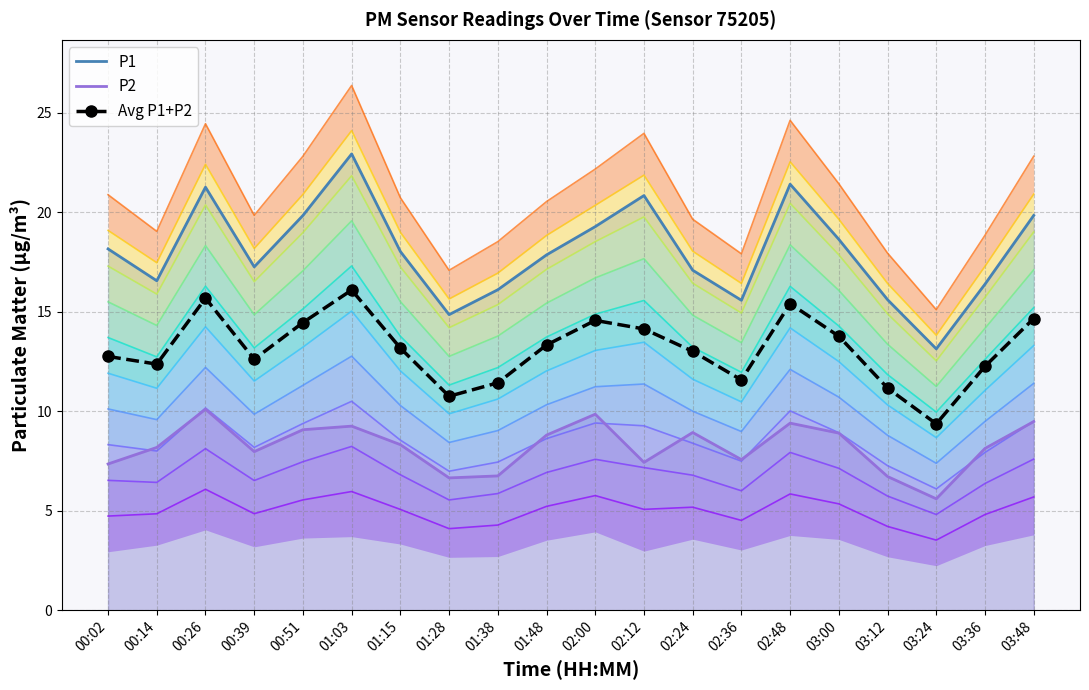

What is the value of the P2 point at the 2nd from the left?

8.2